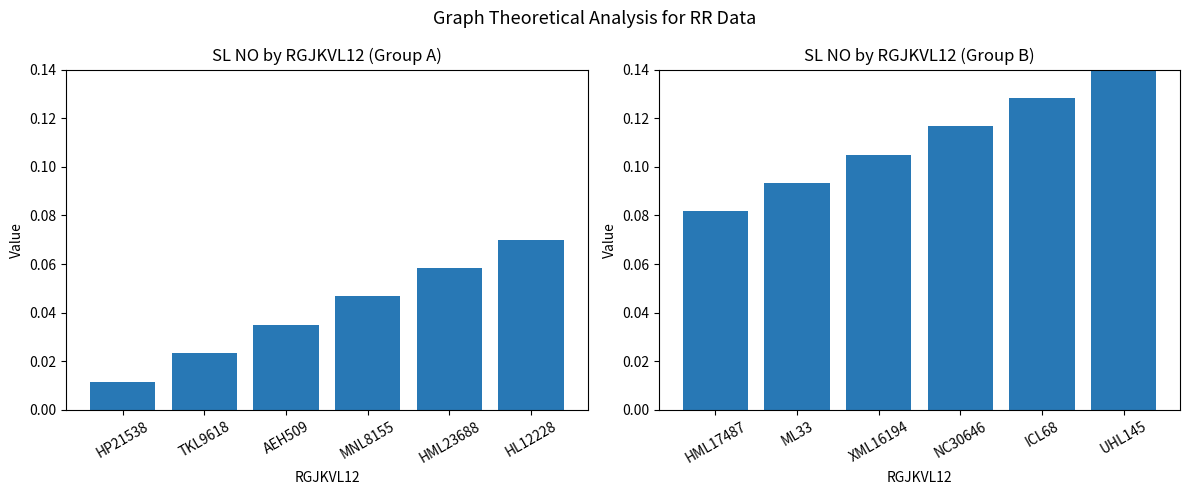

How many distinct data groups are displayed?

2